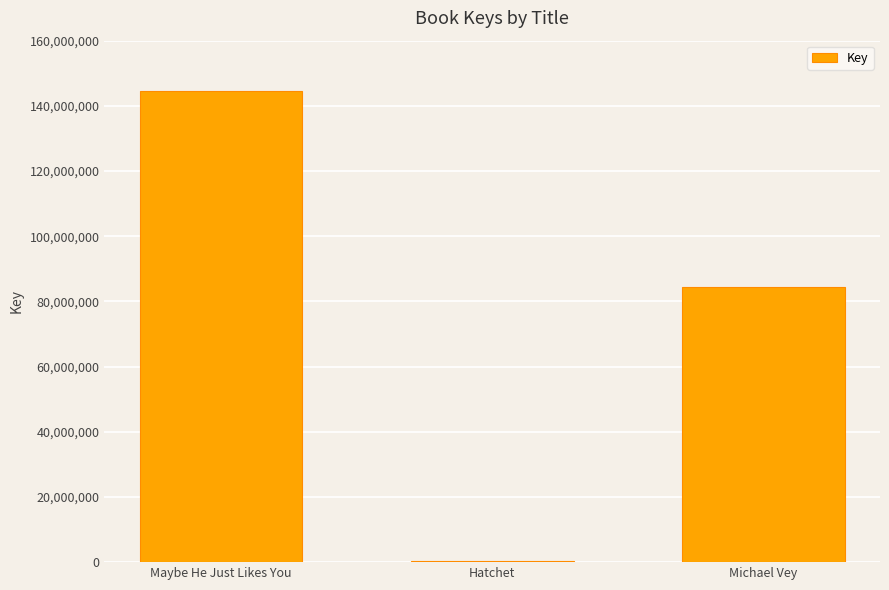

What is the approximate value at Michael Vey?

84557788